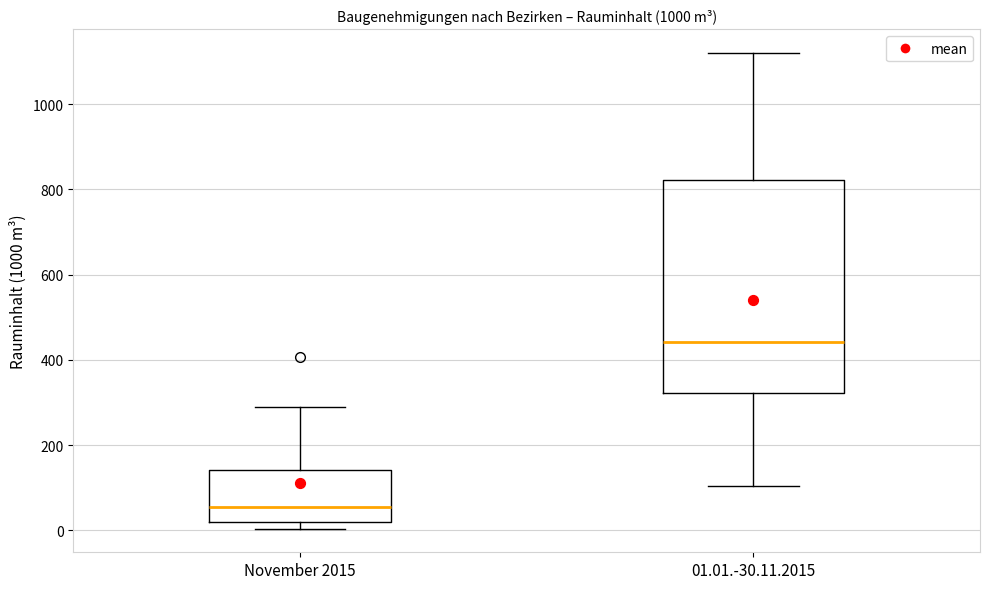

Reading left to right, read every box against the y-axis: the position of its median line, the range the box covers, and the ends of its whiskers. The values are not printed on the chart, so give them approximately, as read against the axis.

November 2015: median 60, box 20 to 140, whiskers 0 to 280
01.01.-30.11.2015: median 440, box 320 to 820, whiskers 100 to 1120